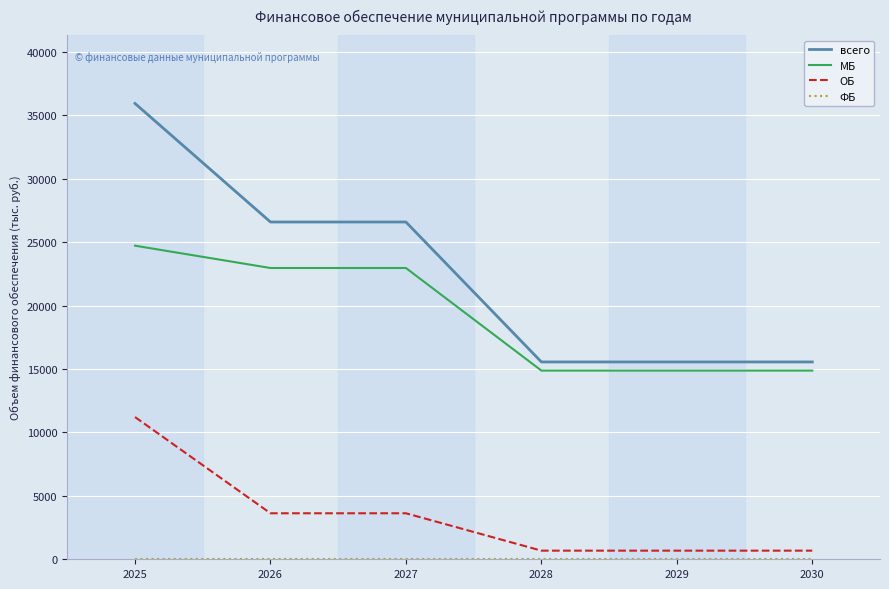

What is the approximate value of ОБ at 2028?

680.3